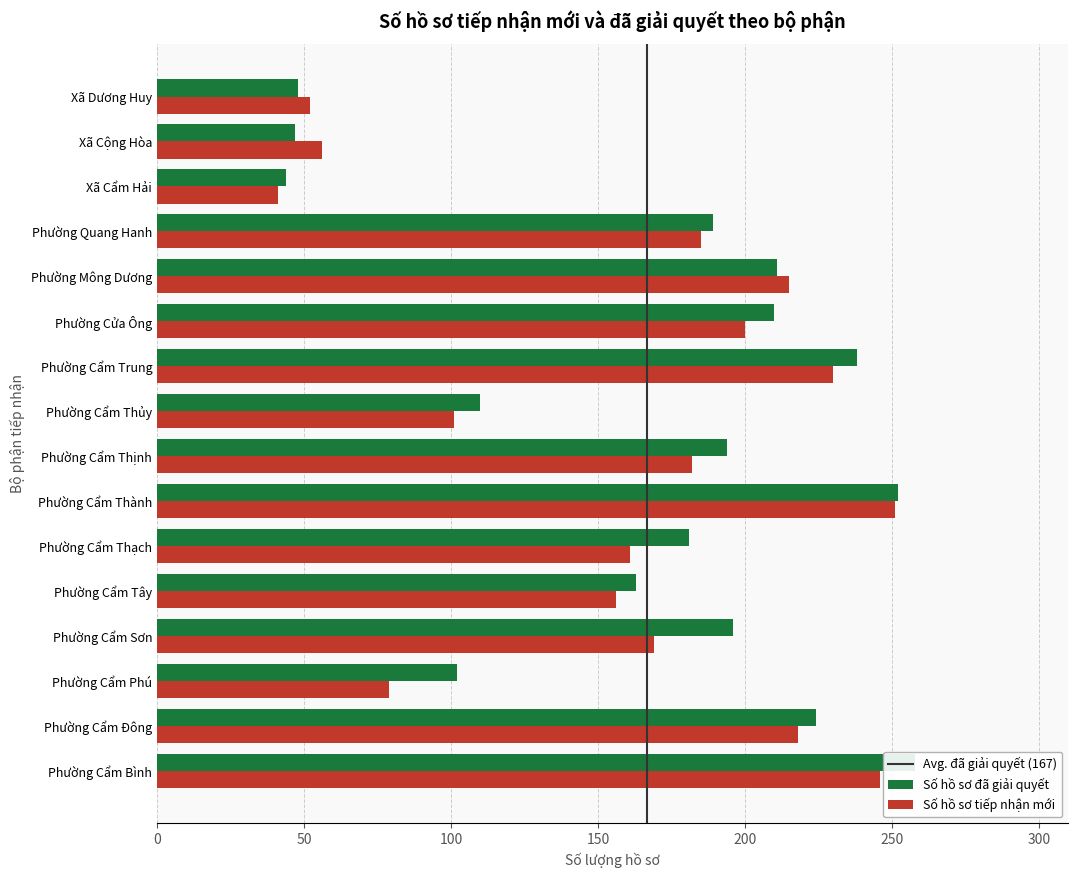

Where is Số hồ sơ tiếp nhận mới nearest to the value 146?

Phường Cẩm Tây